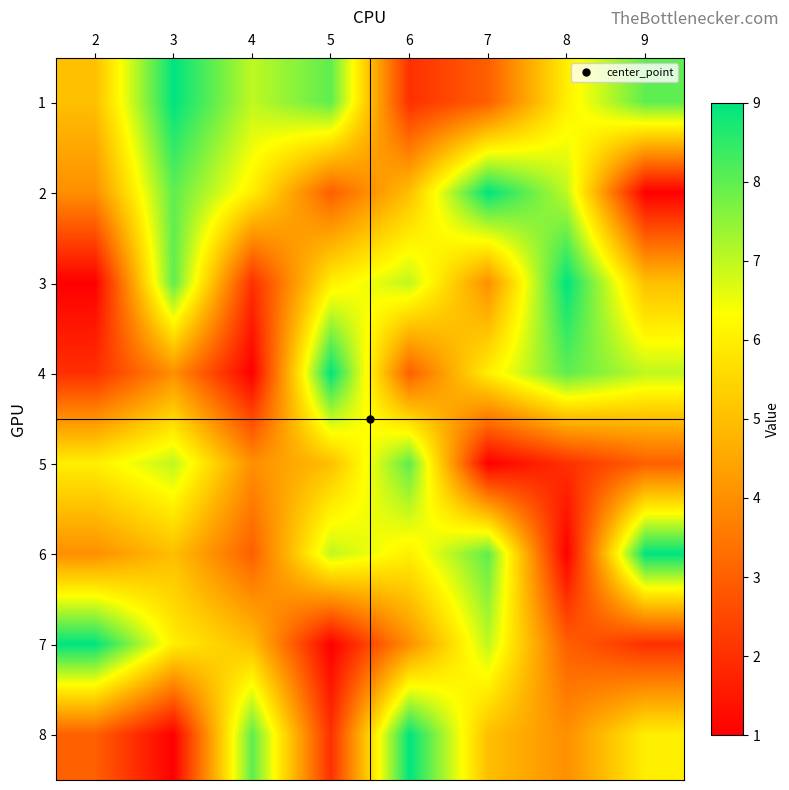

Rank the series at 4 from highest to lowest value.

8, 1, 2, 7, 5, 6, 3, 4